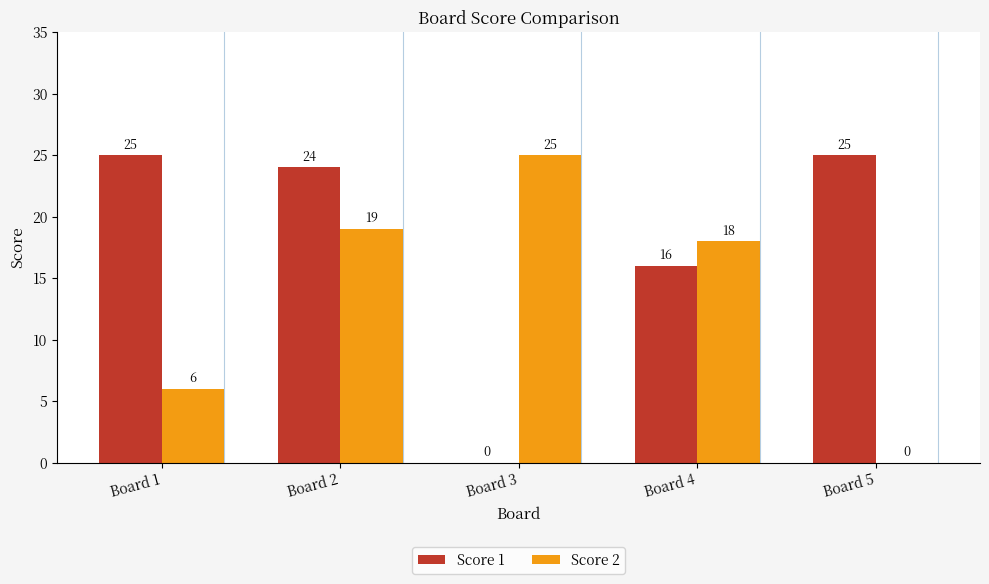

What is the sum of the Score 1 values at Board 1 and Board 4?

41